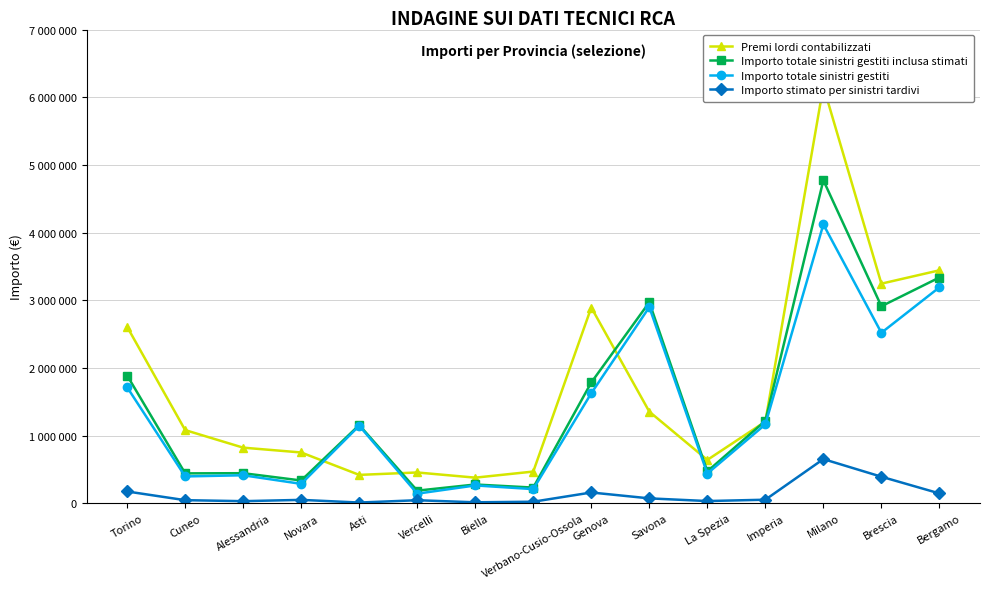

What is the lowest value of the Importo stimato per sinistri tardivi series?

10345